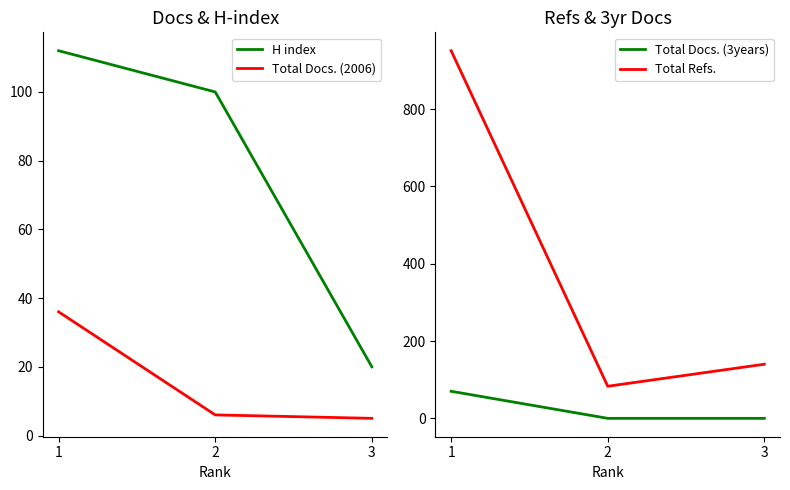

How many series are shown in this chart?

4